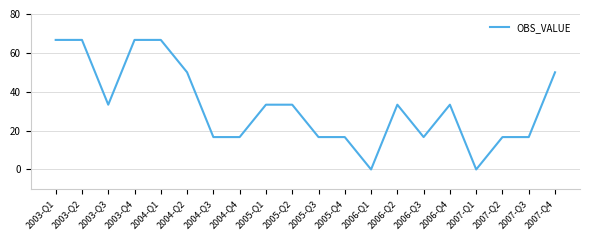

The chart shows a value of 16.7 at 2006-Q3. True or false?

True